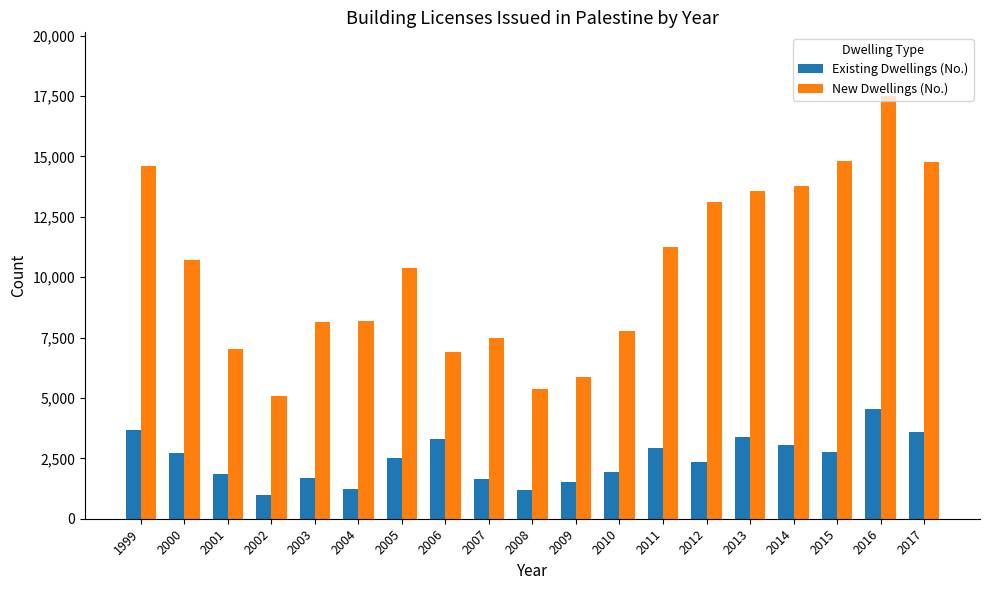

The value of Existing Dwellings (No.) at 2000 is 1430. True or false?

False